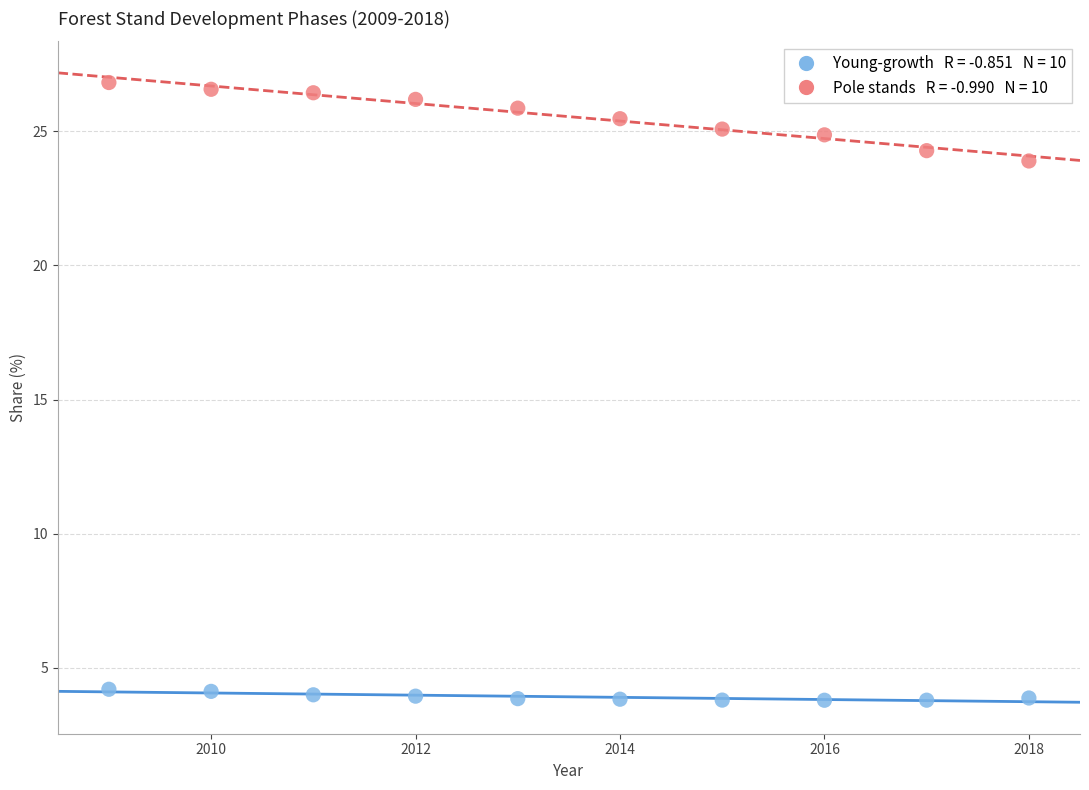

Across all data points, what is the range of Y values (max minus min)?

23.0